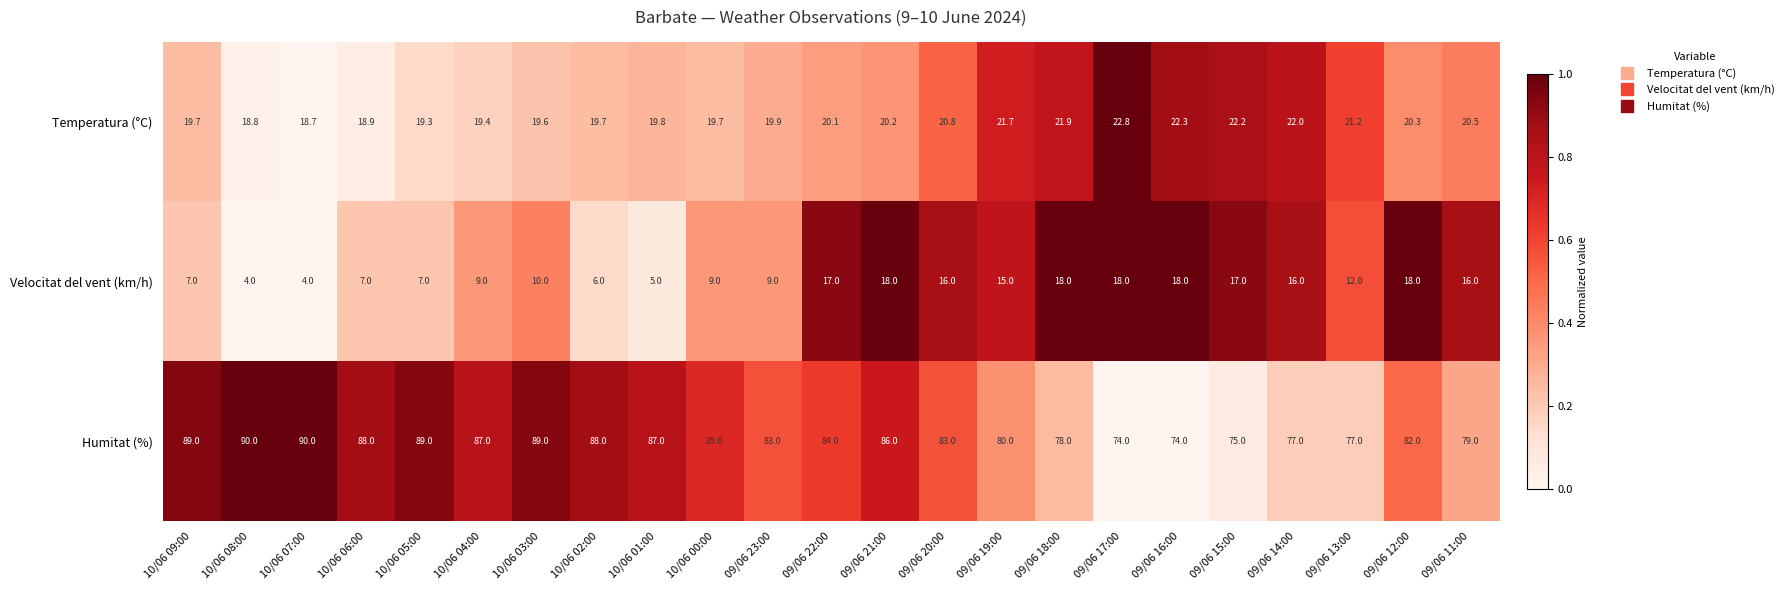

True or false: Humitat (%) has a value of 77.0 at 09/06 14:00.

True